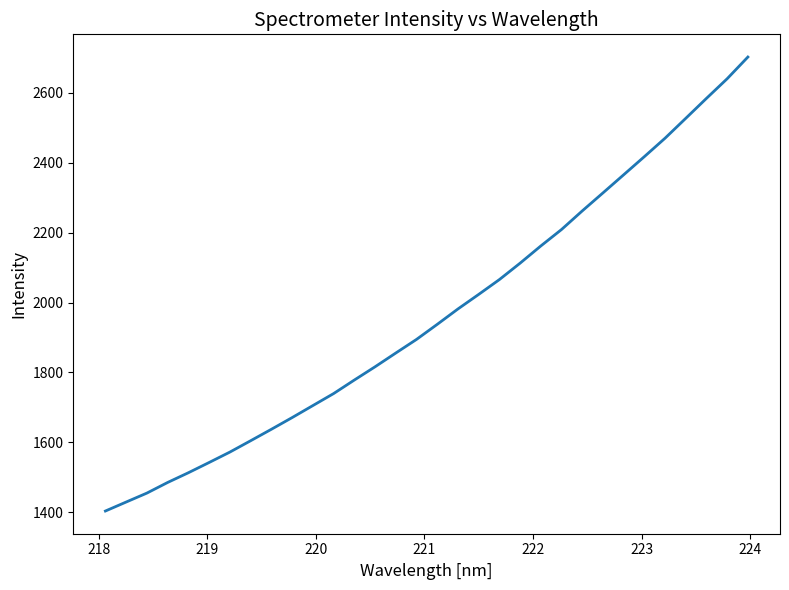

What is the sum of all values?

62874.0